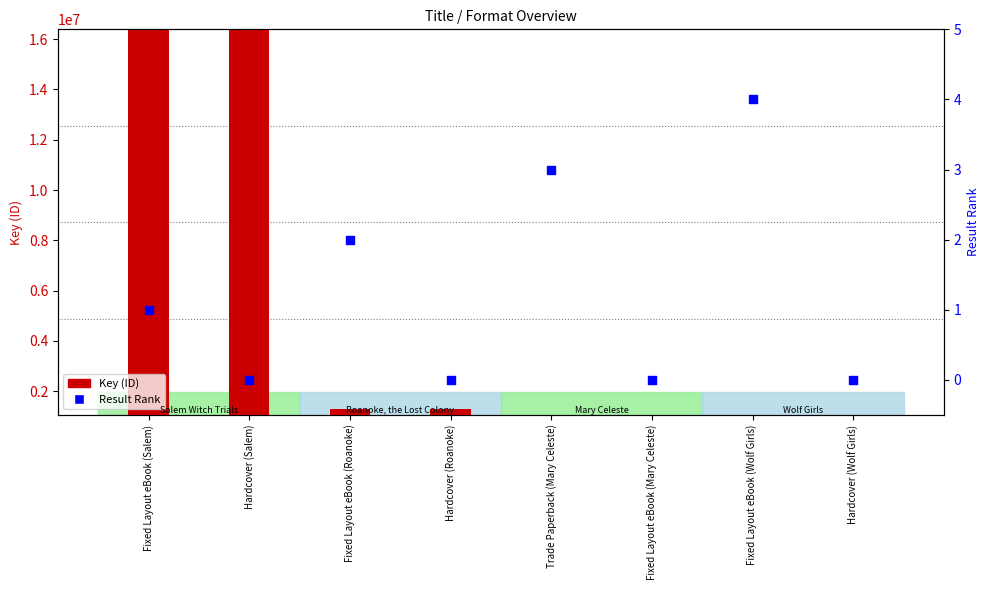

At which category is the sum across all series the highest?

Fixed Layout eBook (Salem)